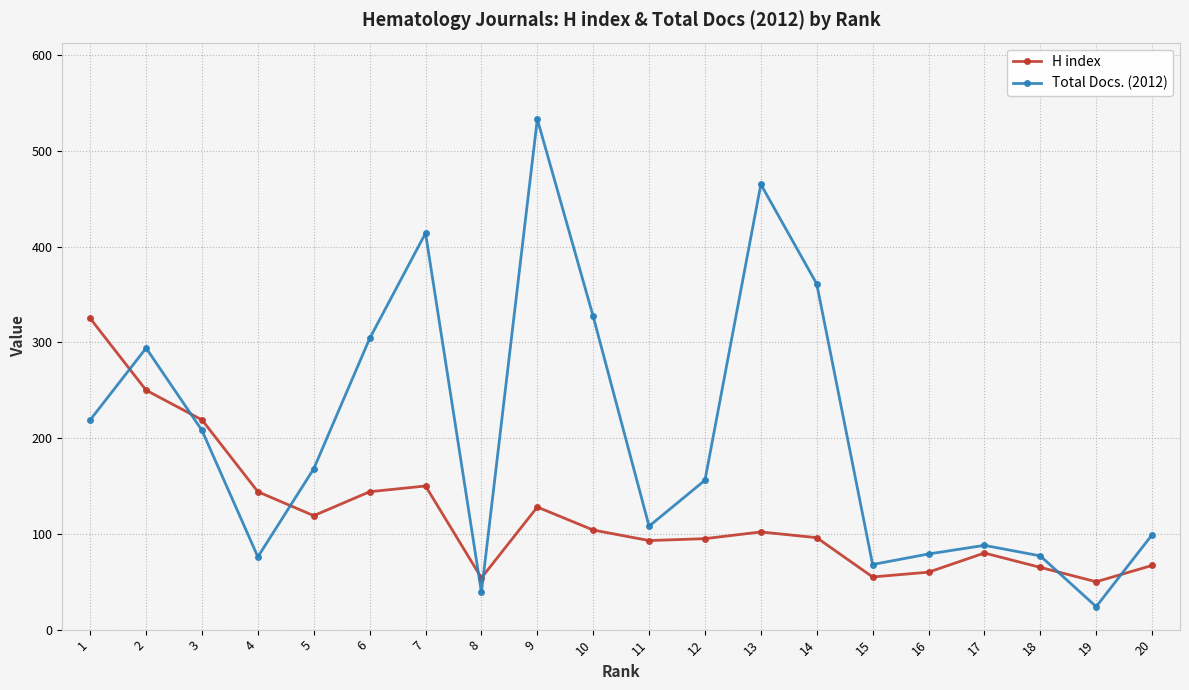

At 6, list the series in order from largest to smallest.

Total Docs. (2012), H index